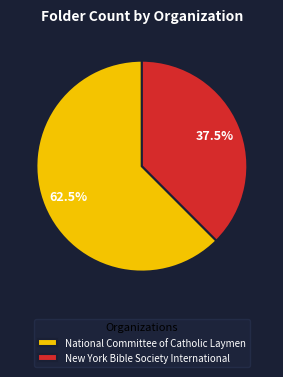

Count the number of slices in the pie.

2